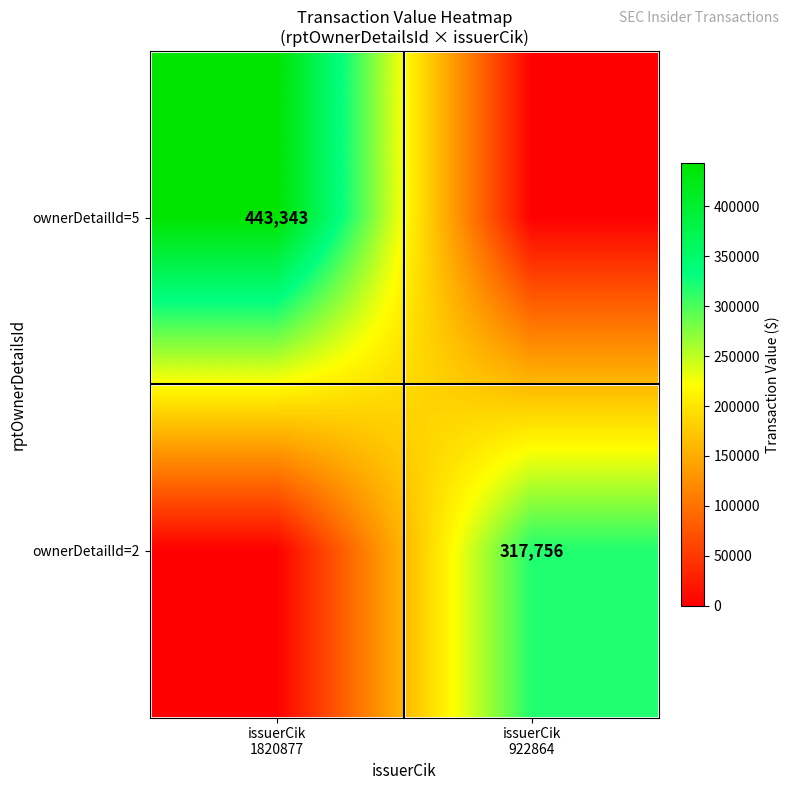

What is the maximum value for ownerDetailId=2?

317756